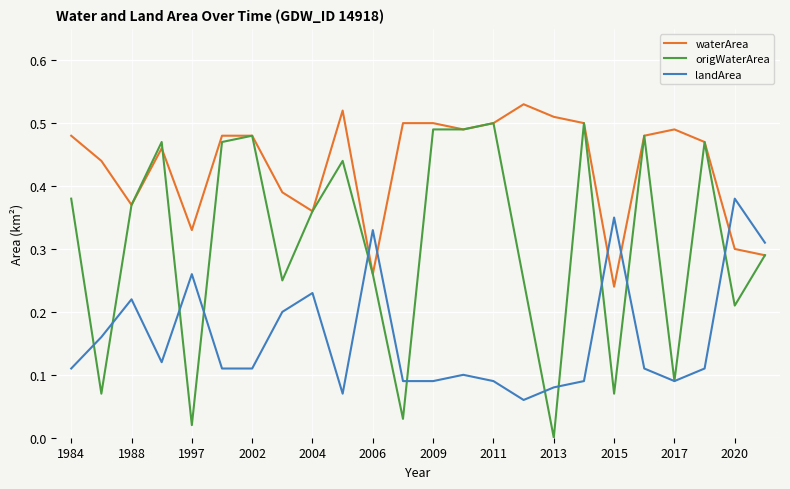

How many times do landArea and waterArea cross each other?

5